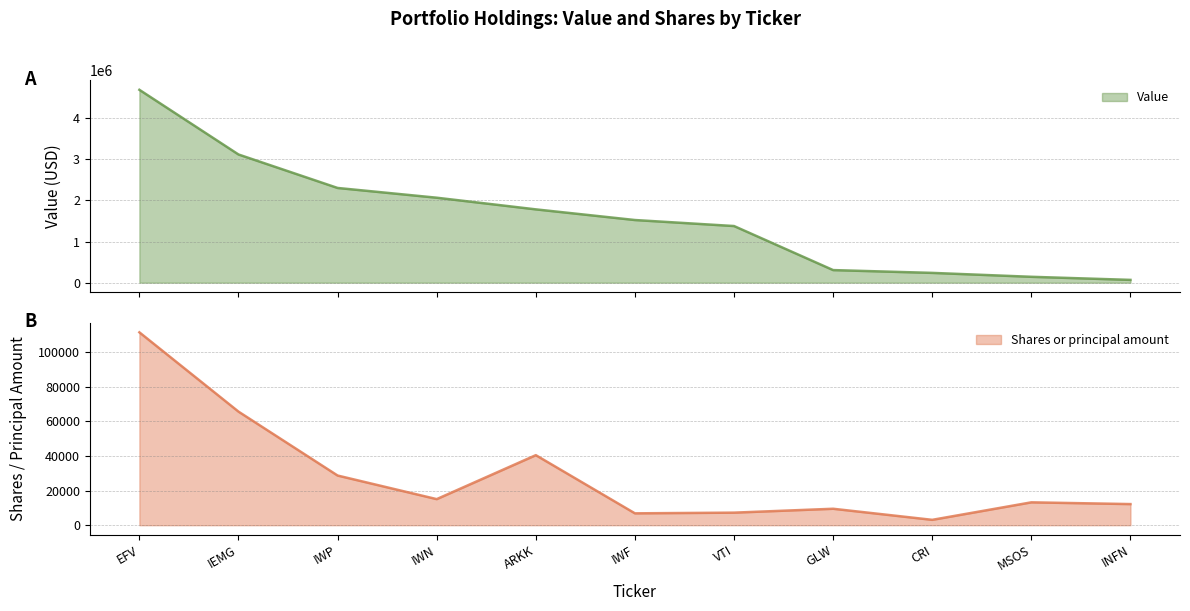

Reading left to right, what are all the values shown in this chart?

Value: 4685000	3114000	2301000	2064000	1781000	1522000	1376000	306000	238000	143000	68000
Shares or principal amount: 111426	65615	28693	15064	40464	6857	7254	9500	3100	13212	12200